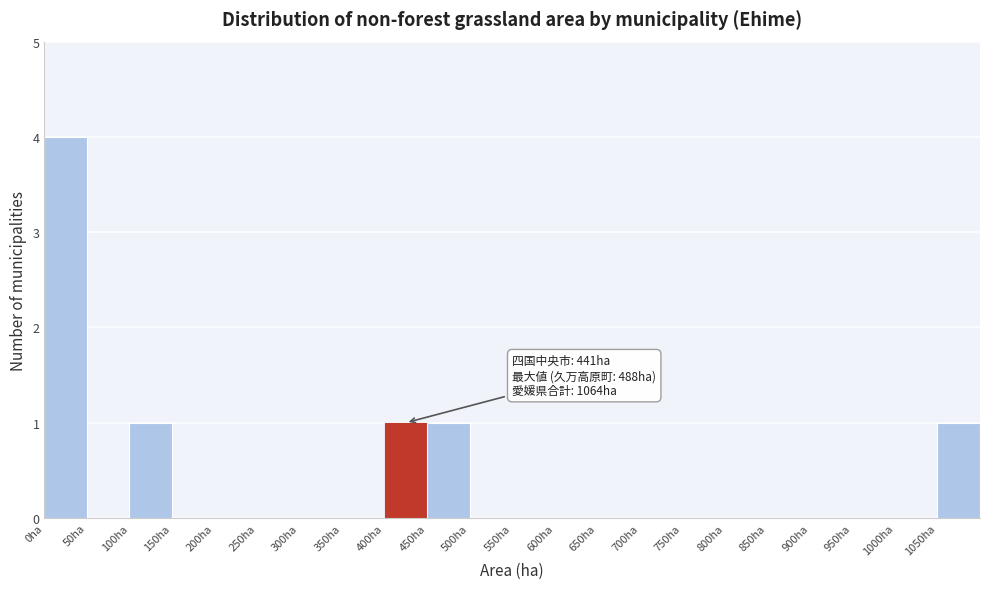

Which range on the x-axis has the tallest bar?

0 to 50